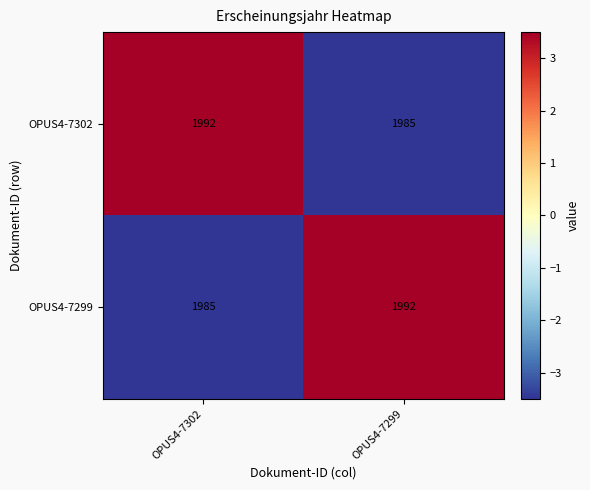

What is the greatest value displayed?

1992